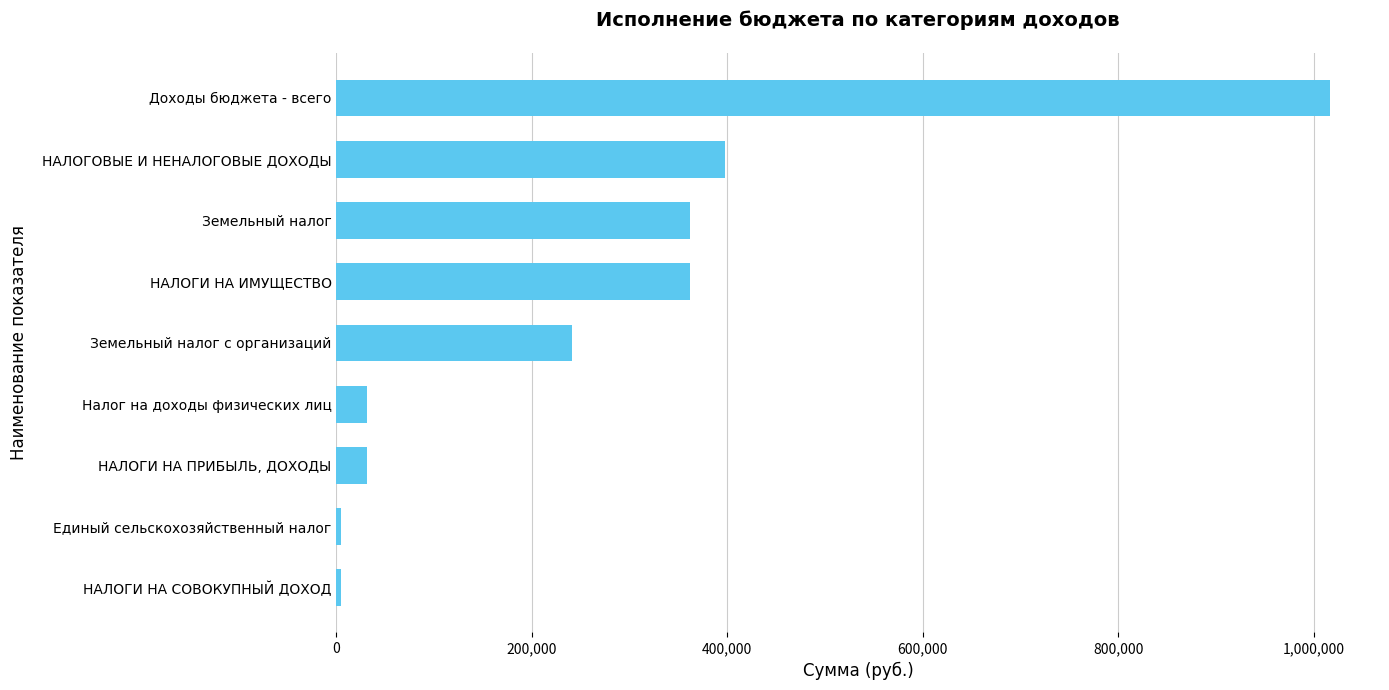

What is the difference between the second highest and second lowest values?

393000